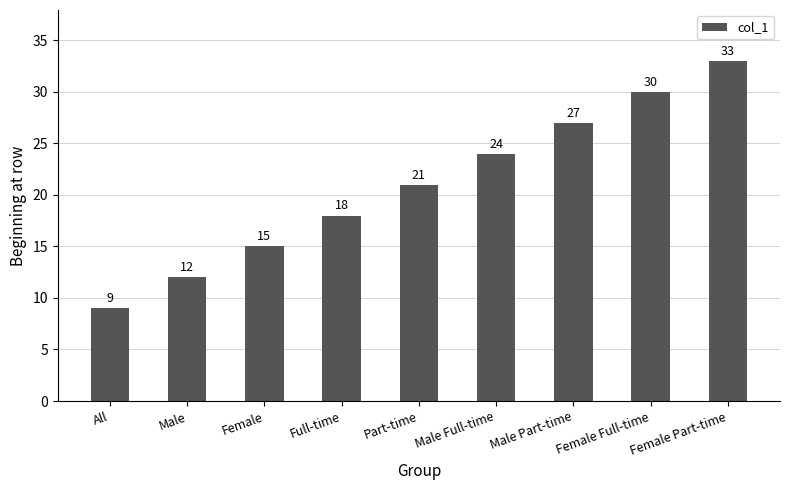

Which category has the lowest value across all series?

All